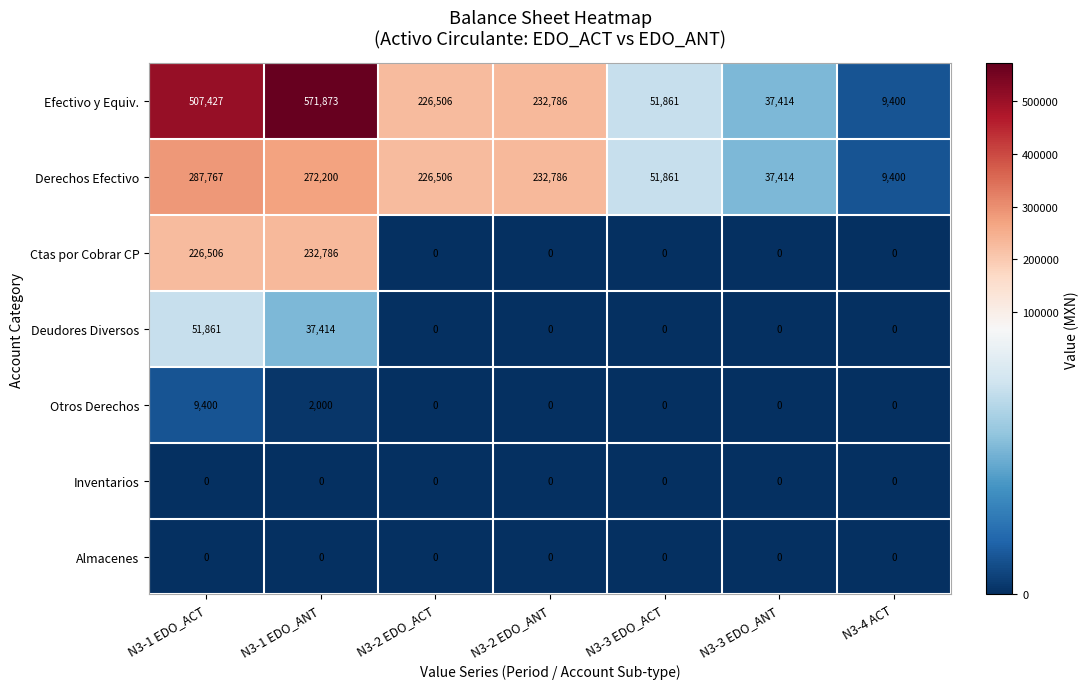

Is it true that Efectivo y Equiv. equals 353923 at N3-2 EDO_ANT?

False